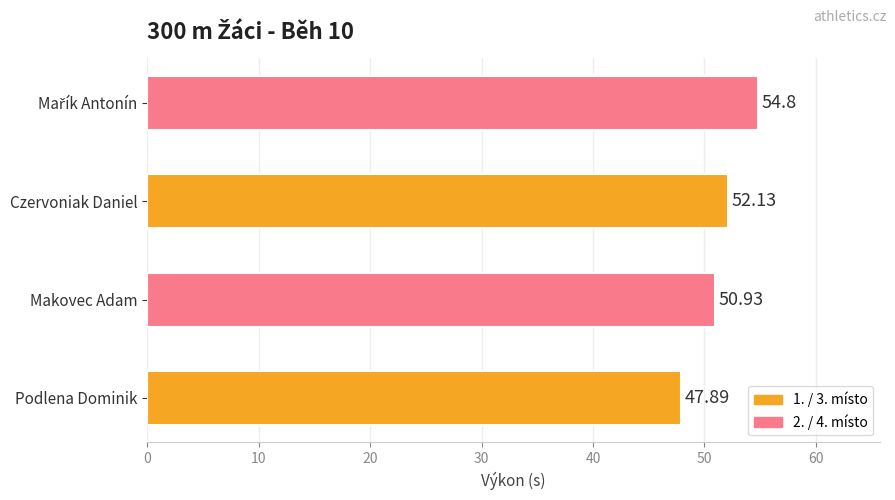

What is the difference between the second highest and second lowest values?

1.2